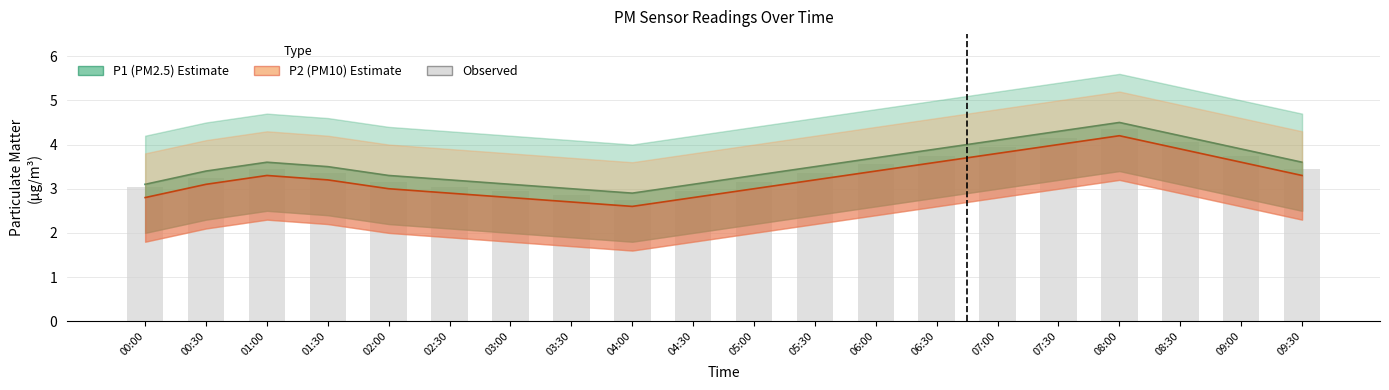

At how many categories does at least one series exceed 4?

4